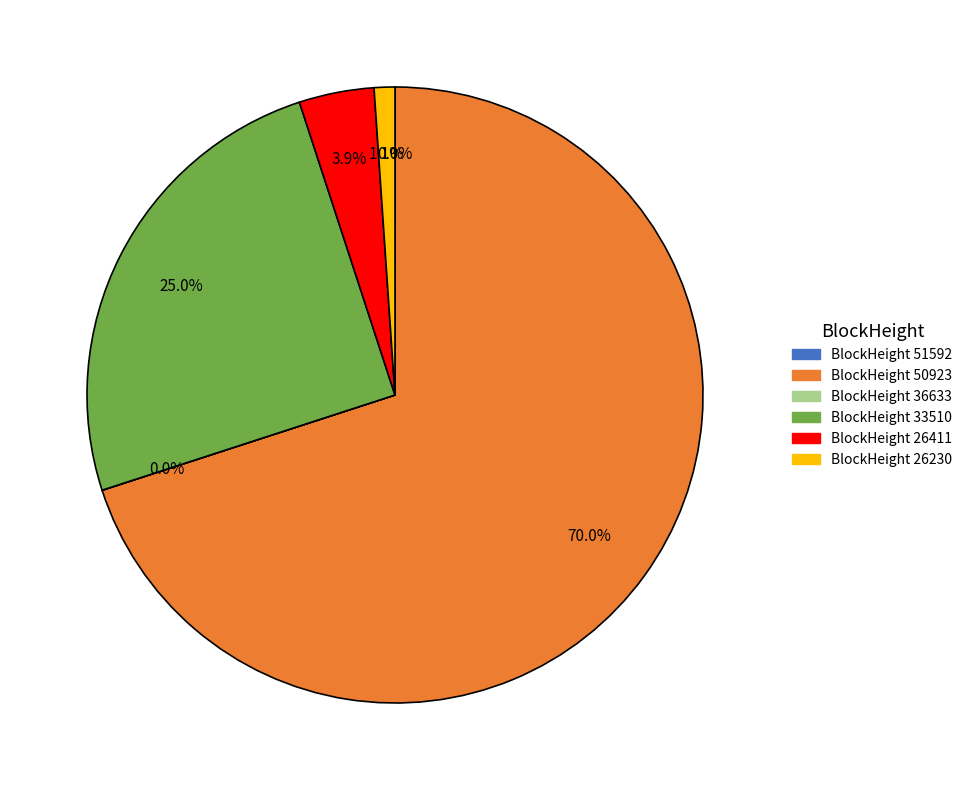

Does any single category account for the majority?

Yes